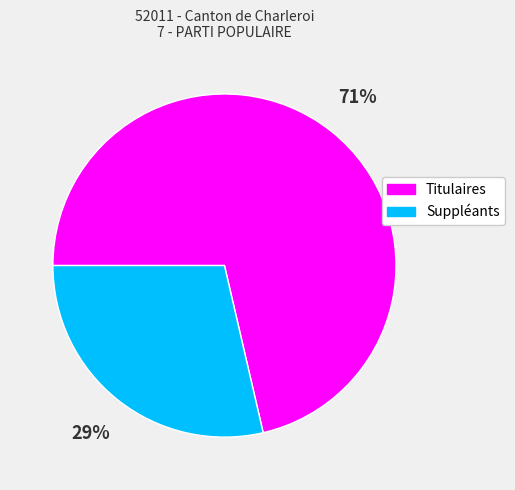

What is the majority slice?

Titulaires